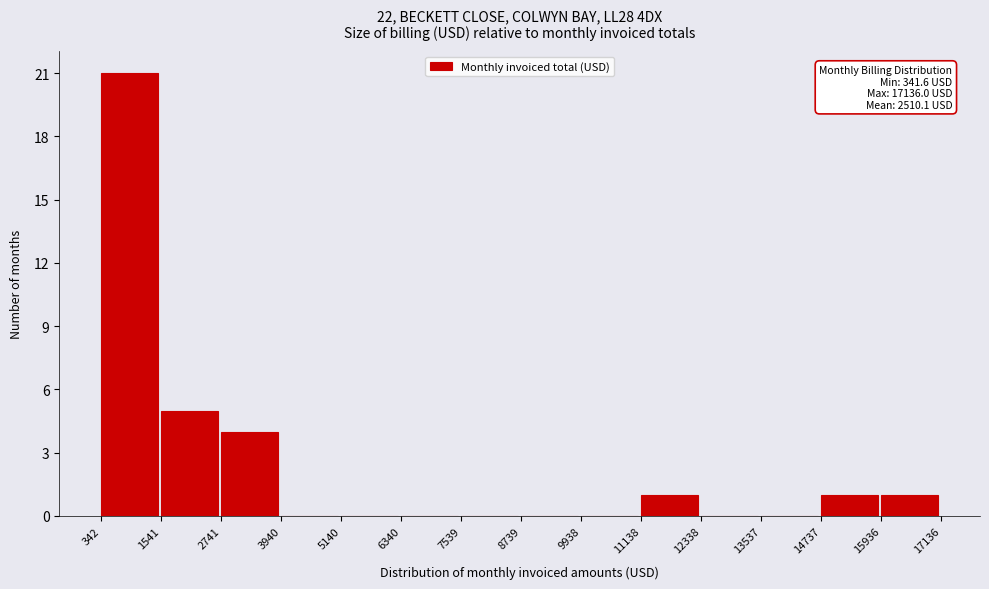

Which range on the x-axis has the tallest bar?

342 to 1541